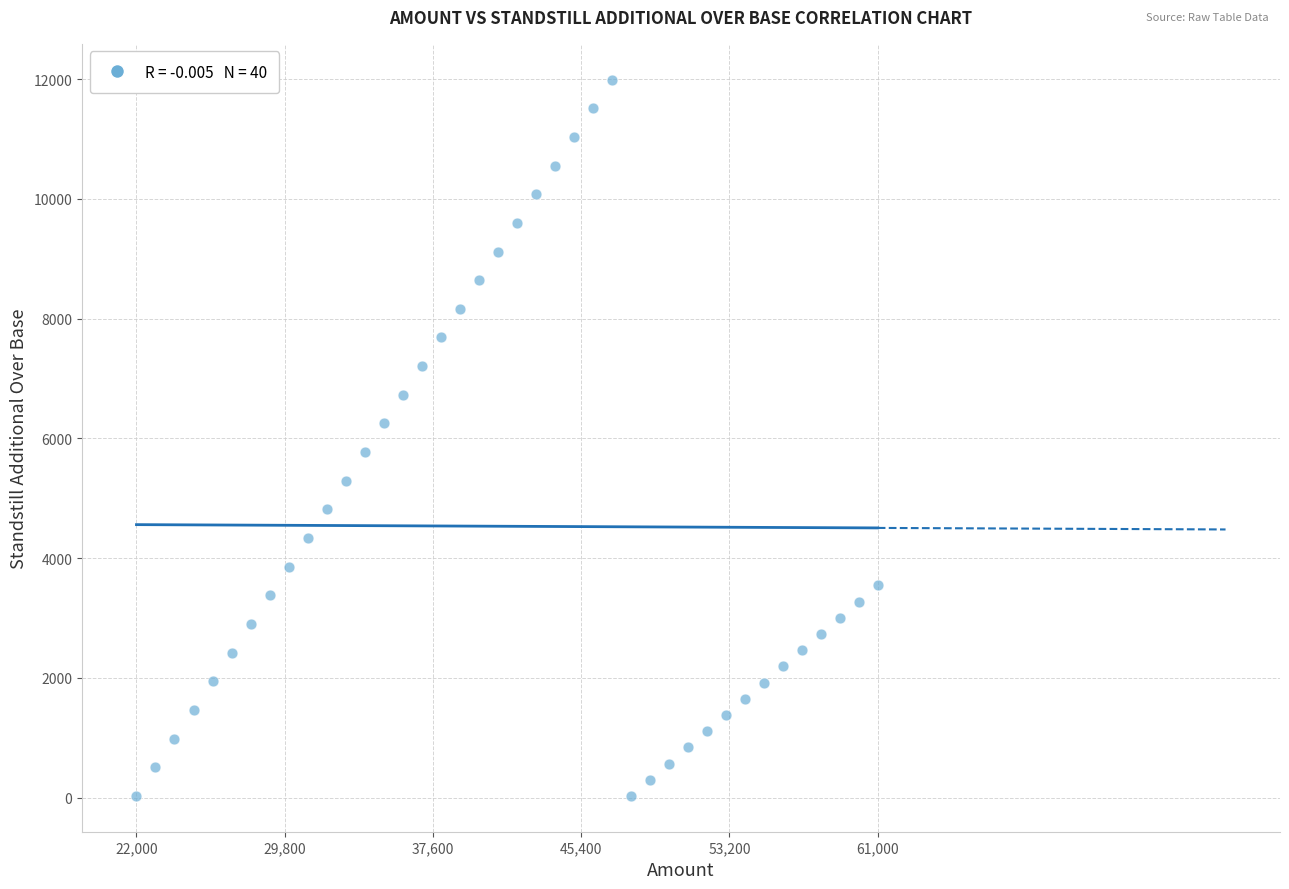

What is the range of X values (max minus min)?

39000.0